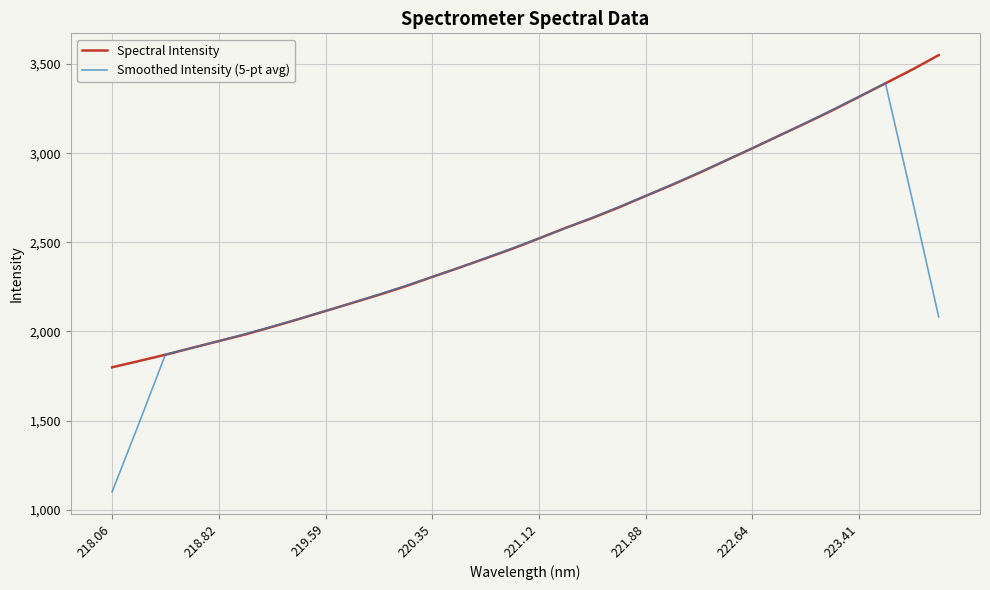

List the series in order of their peak value, highest first.

Spectral Intensity, Smoothed Intensity (5-pt avg)